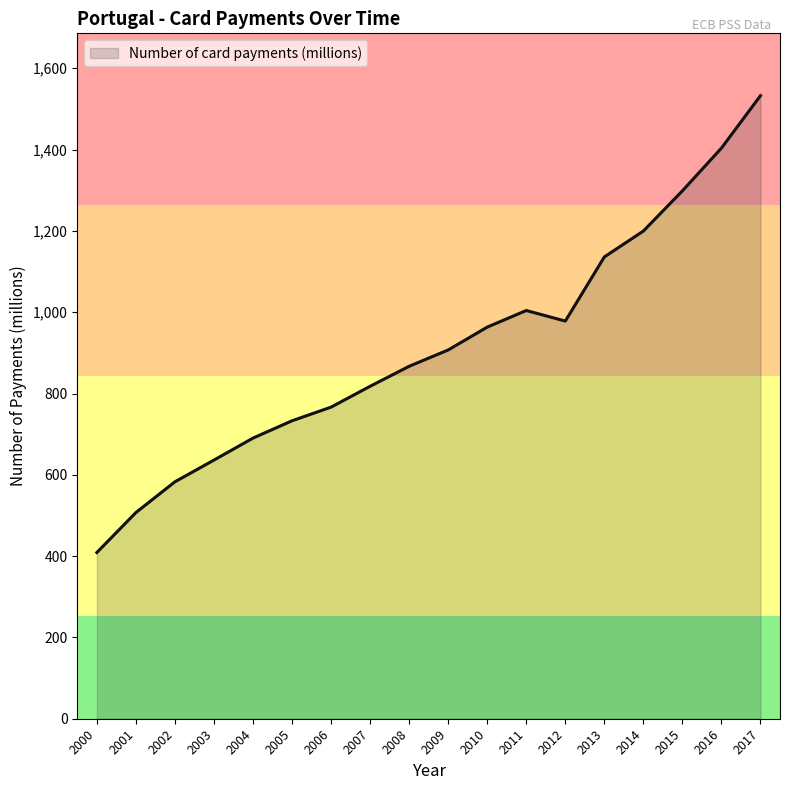

Which has a higher value, 2013 or 2004?

2013